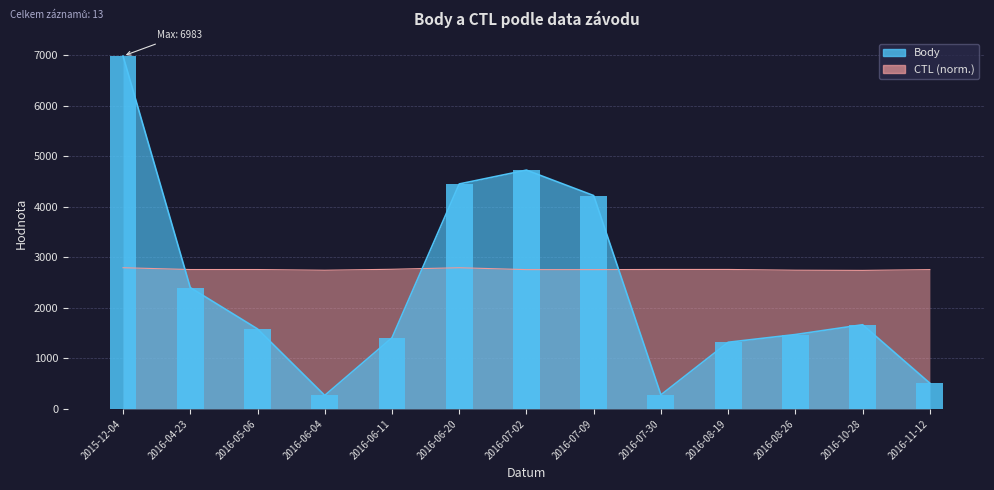

What is the difference between the maximum and second lowest values in the Body series?

6706.0